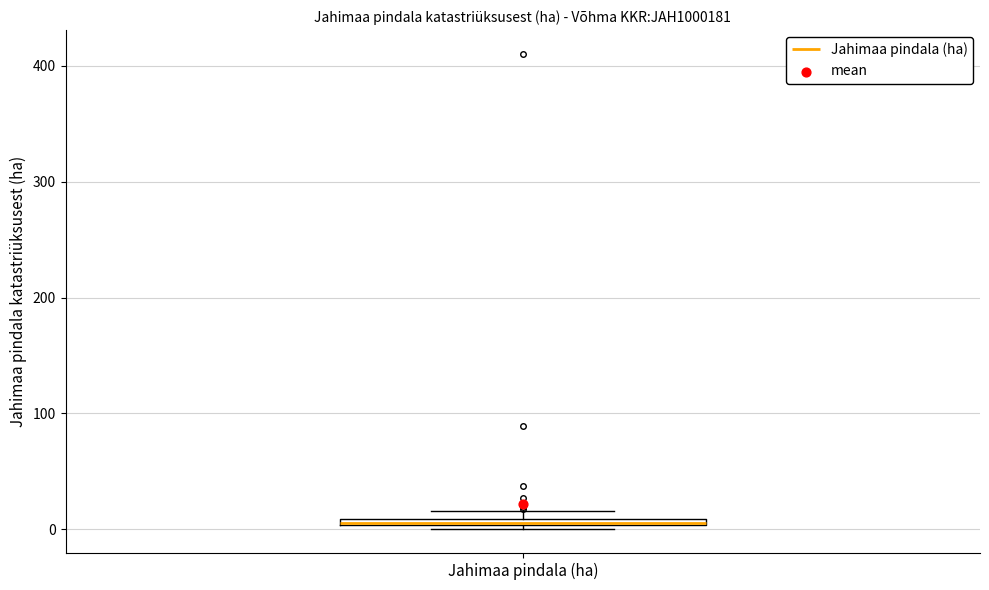

Where is the upper edge of the box for Jahimaa pindala (ha) on the y-axis? The values are not printed on the chart, so give them approximately, as read against the axis.

10